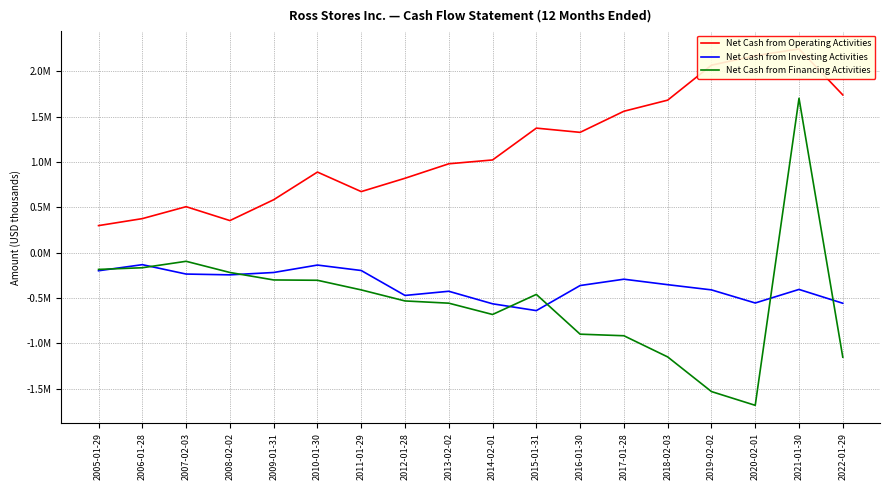

How many values in the Net Cash from Financing Activities series exceed -460426?

8